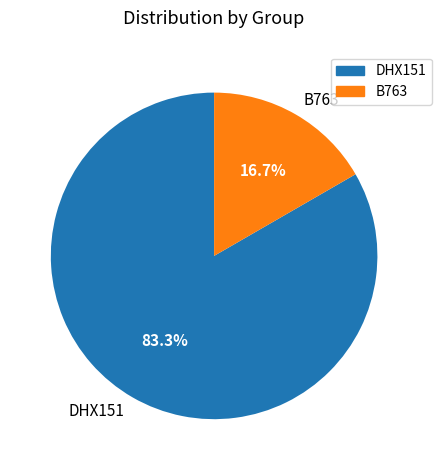

How many segments does this pie chart have?

2